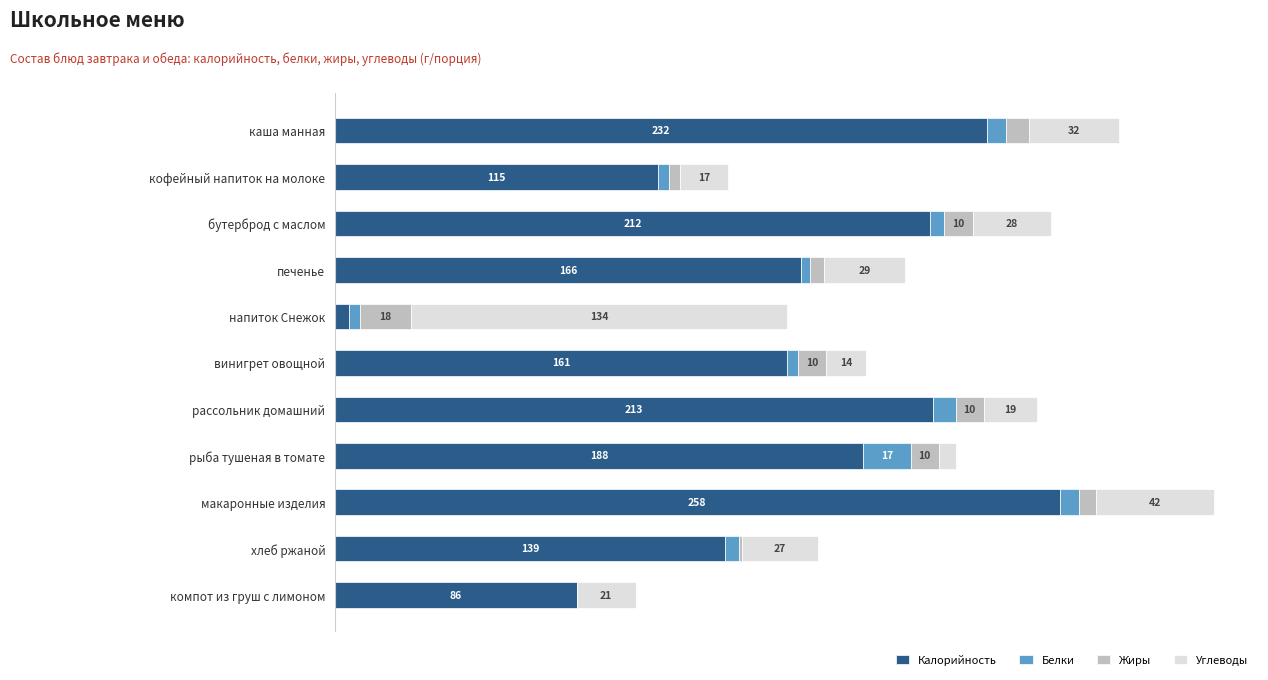

At which category is the sum across all series the highest?

макаронные изделия